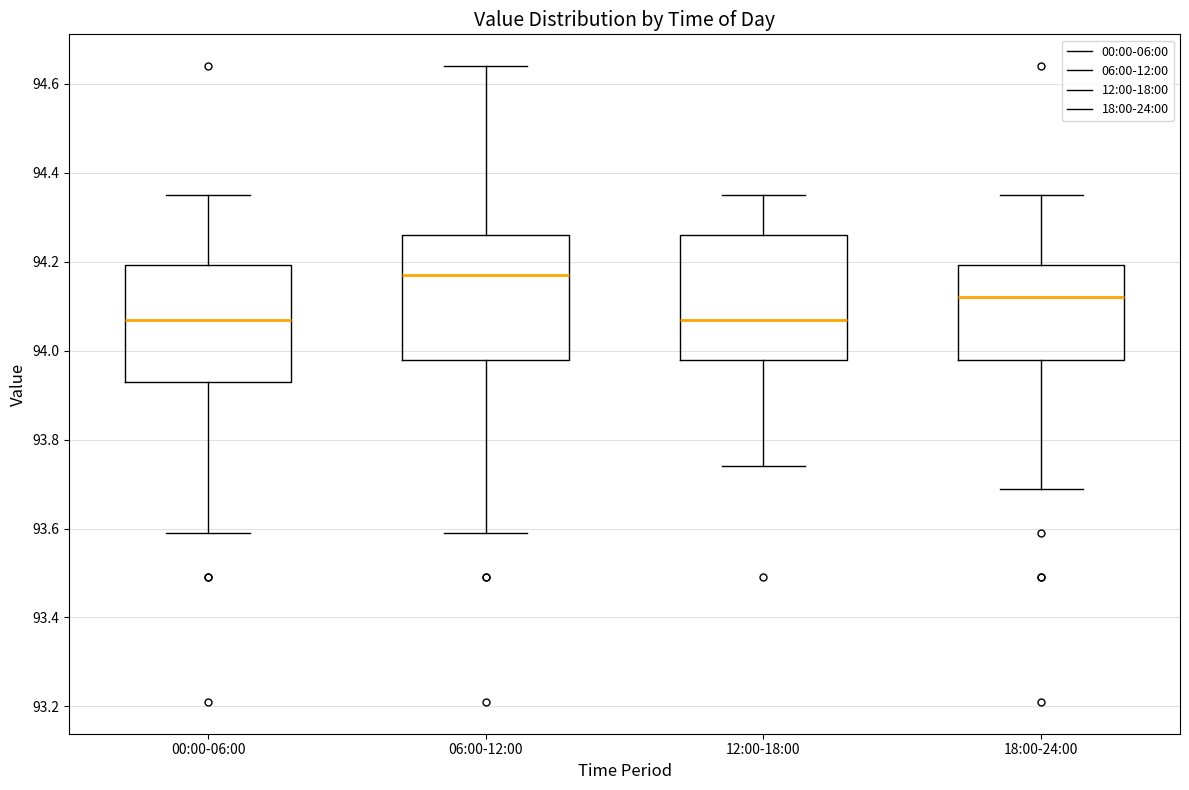

Which box has the highest median line?

06:00-12:00